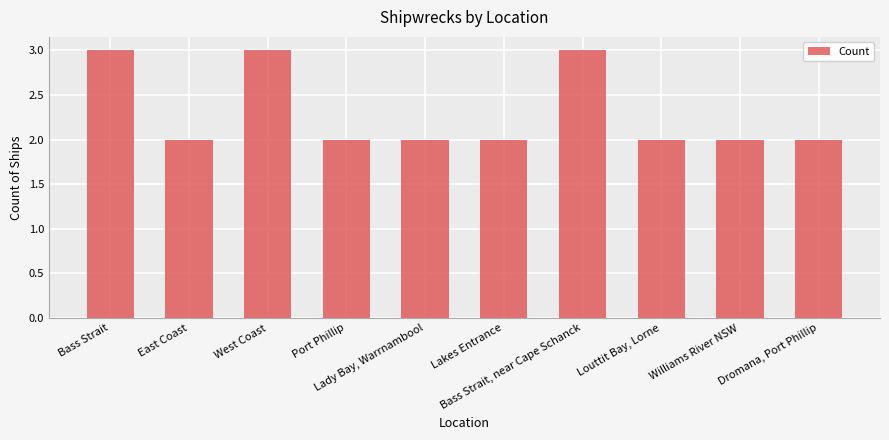

Approximately how many times larger is the value at West Coast compared to East Coast?

1.5